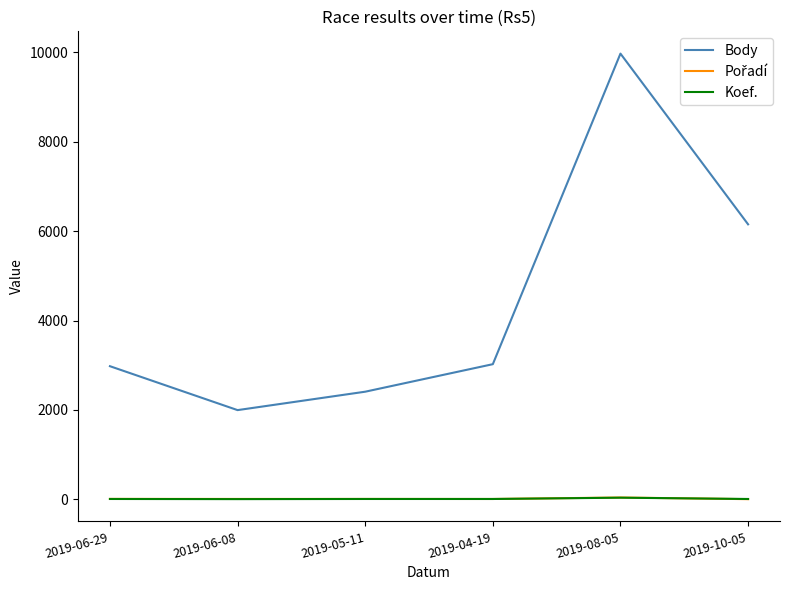

At which label is Body closest to 5985?

2019-10-05